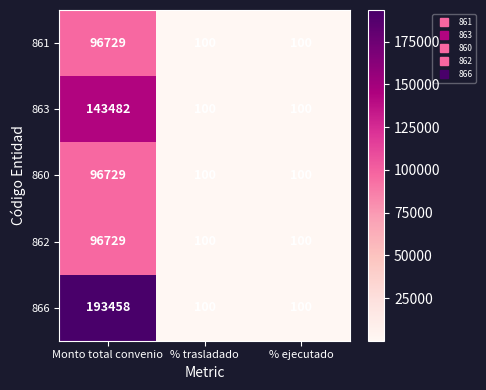

Which series has the largest total across all categories?

866